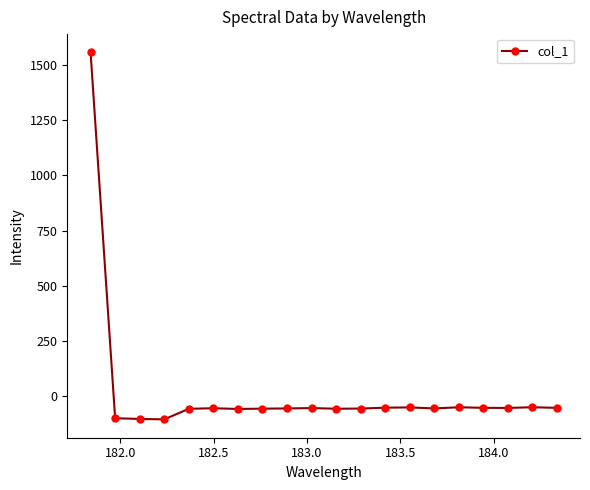

True or false: there are more than 0 points higher than both neighbors.

True